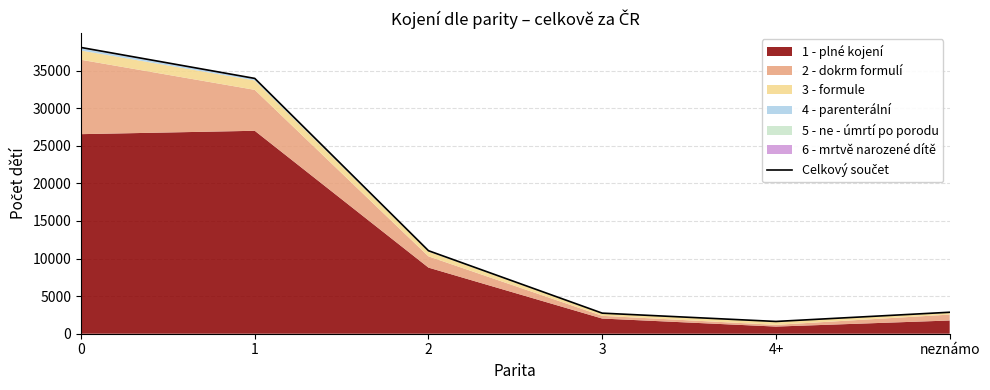

List the labels in order of value, smallest first.

4+, 3, neznámo, 2, 1, 0